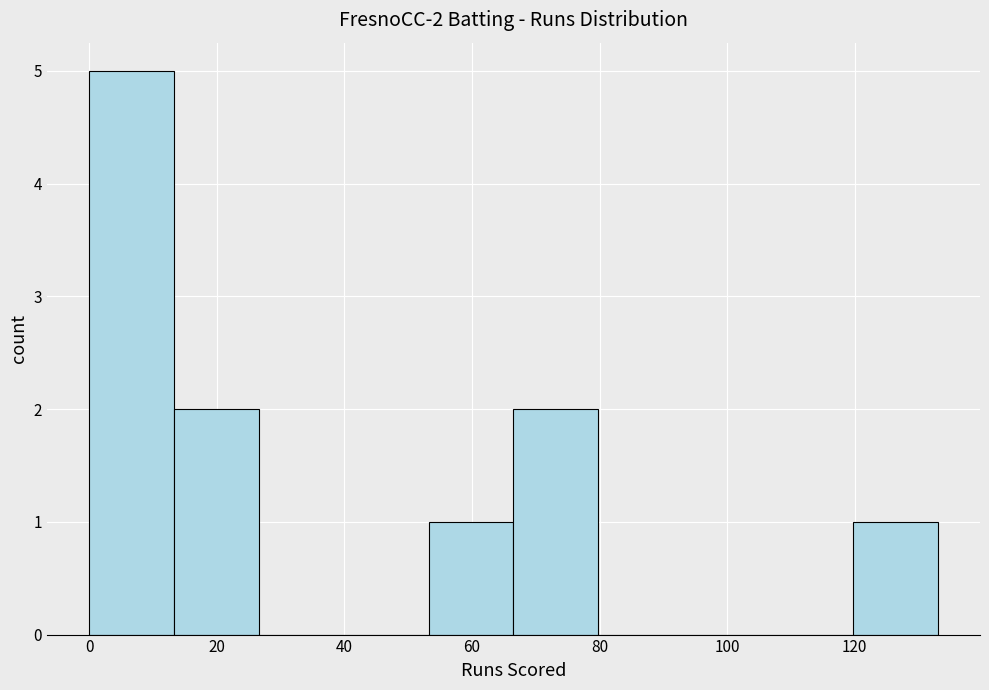

Over which range of the x-axis is the bar tallest?

0 to 14